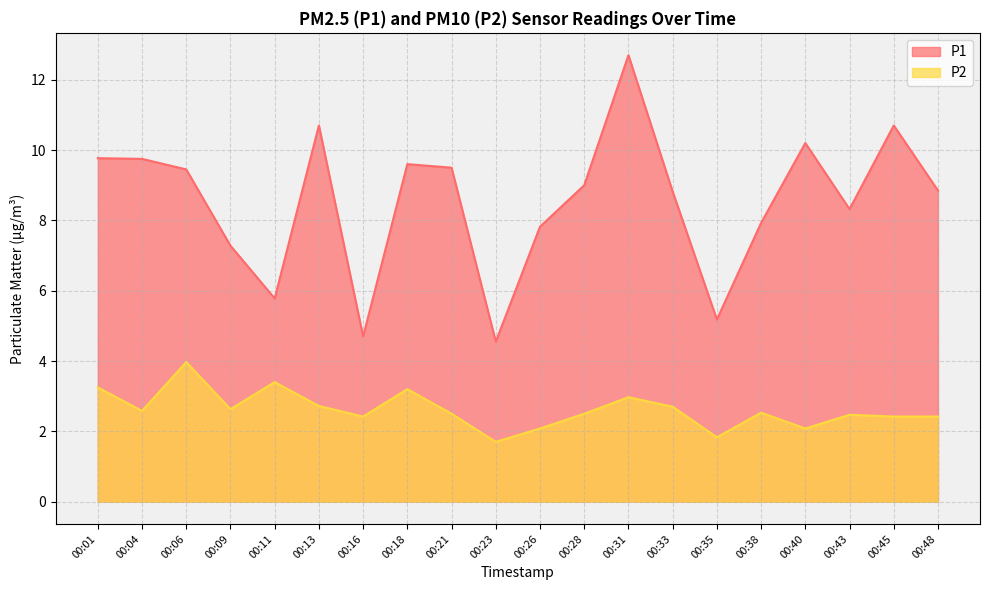

Reading right to left, extract all data points from this chart.

P1: 00:48=8.8	00:45=10.7	00:43=8.3	00:40=10.2	00:38=7.9	00:35=5.2	00:33=8.8	00:31=12.7	00:28=9.0	00:26=7.8	00:23=4.5	00:21=9.5	00:18=9.6	00:16=4.7	00:13=10.7	00:11=5.8	00:09=7.3	00:06=9.4	00:04=9.8	00:01=9.8
P2: 00:48=2.4	00:45=2.4	00:43=2.5	00:40=2.1	00:38=2.5	00:35=1.8	00:33=2.7	00:31=3.0	00:28=2.5	00:26=2.1	00:23=1.7	00:21=2.5	00:18=3.2	00:16=2.4	00:13=2.7	00:11=3.4	00:09=2.6	00:06=4.0	00:04=2.6	00:01=3.2